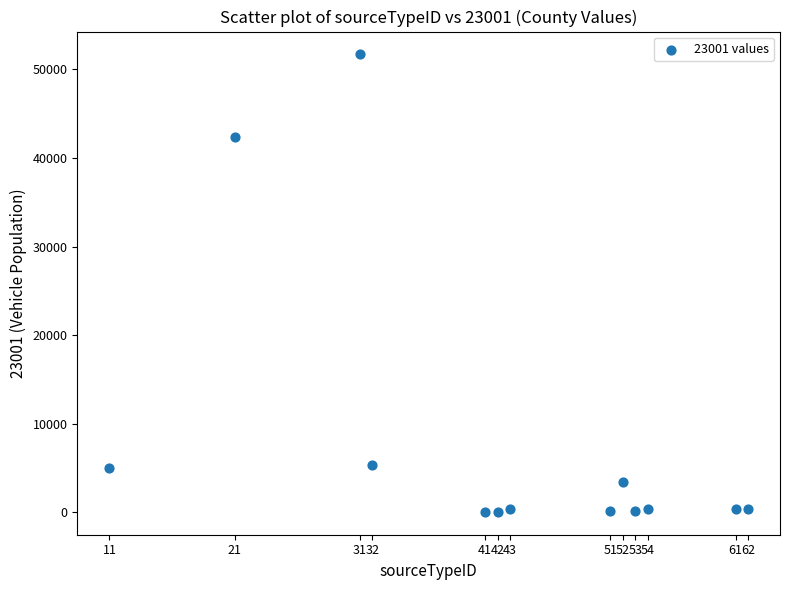

What is the range of Y values (max minus min)?

51651.1